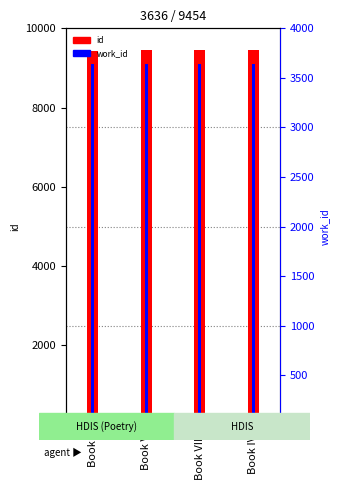

Which series has the largest range (max minus min)?

id